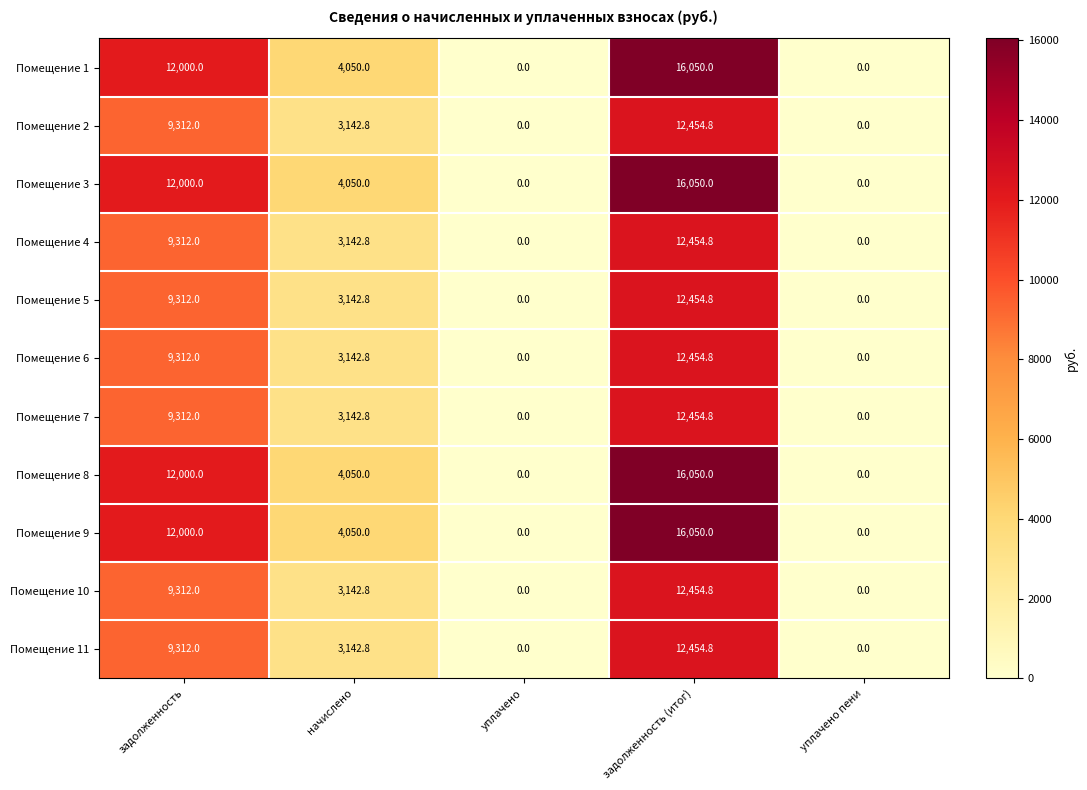

Count the Помещение 1 values in the range 0 to 12000.

4